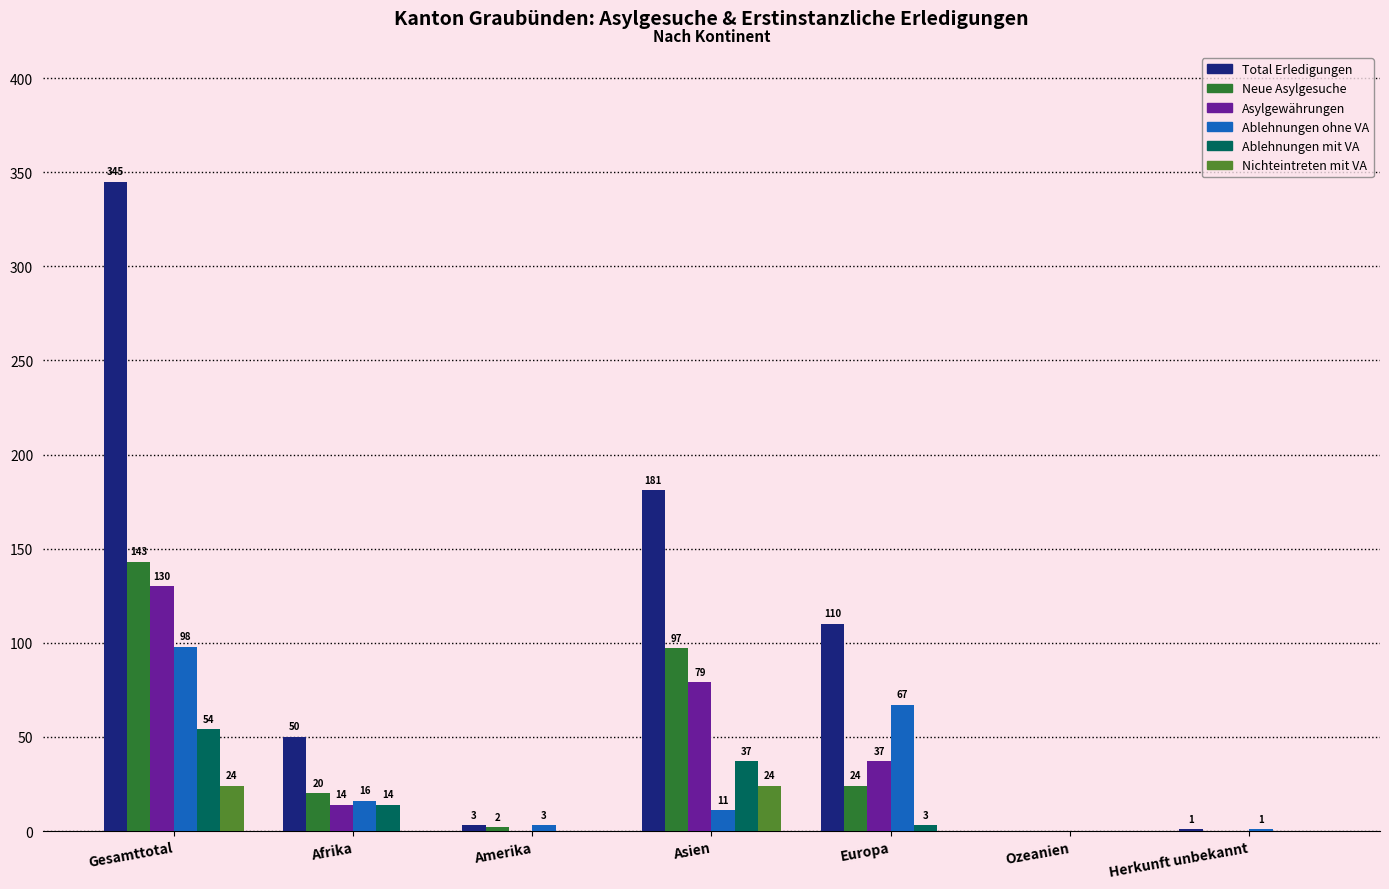

At which label is Neue Asylgesuche closest to 71?

Asien